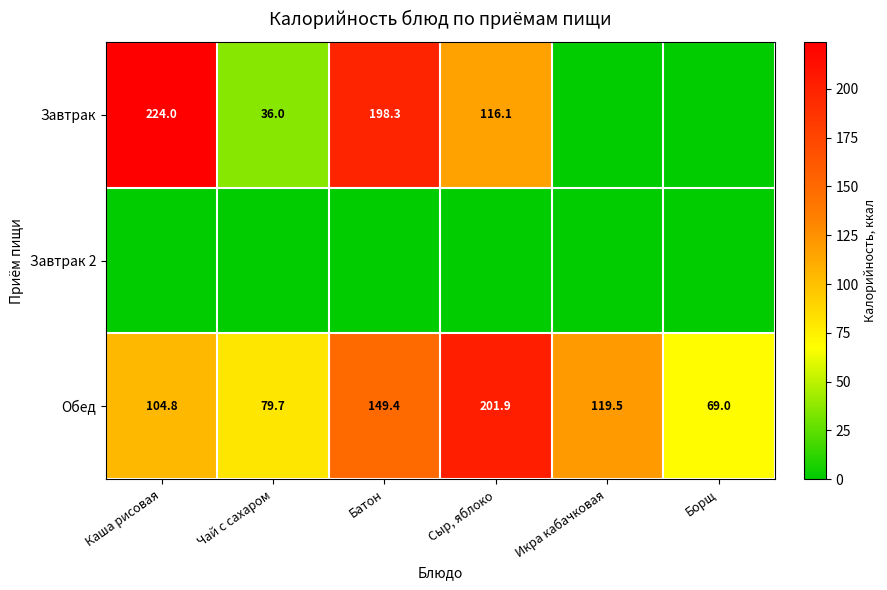

At which label does Обед reach its minimum?

Борщ